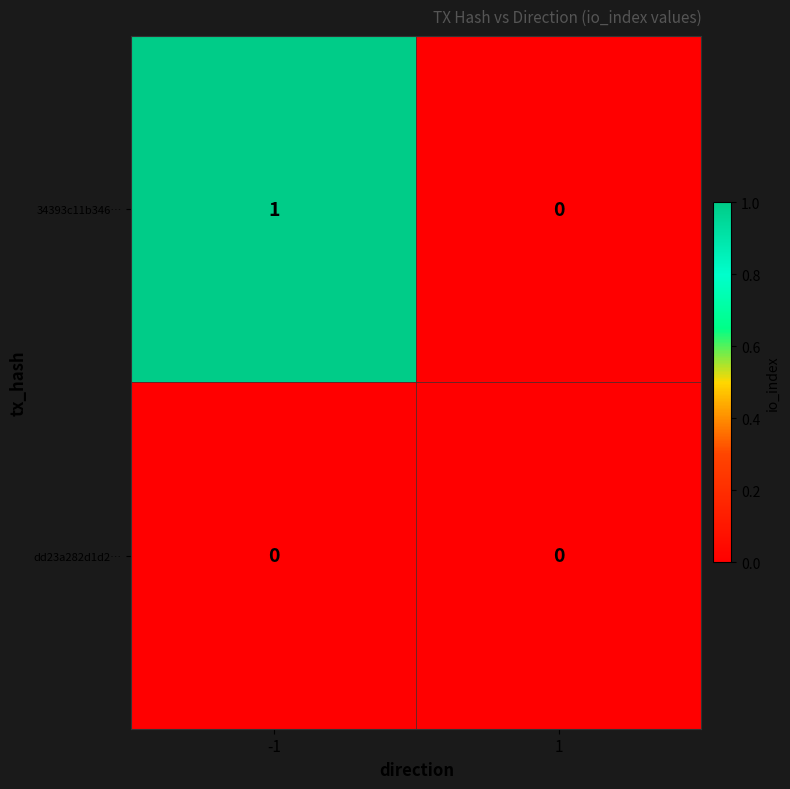

The value of 34393c11b346… at -1 is 1. True or false?

True